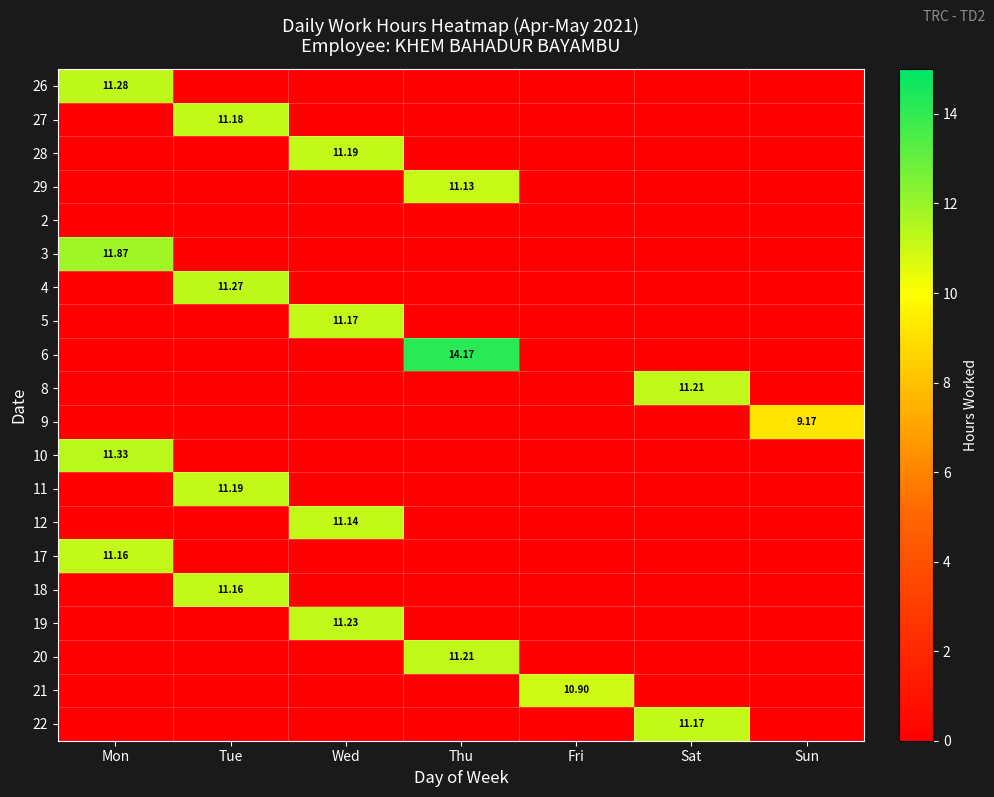

How many categories are shown in the chart?

7